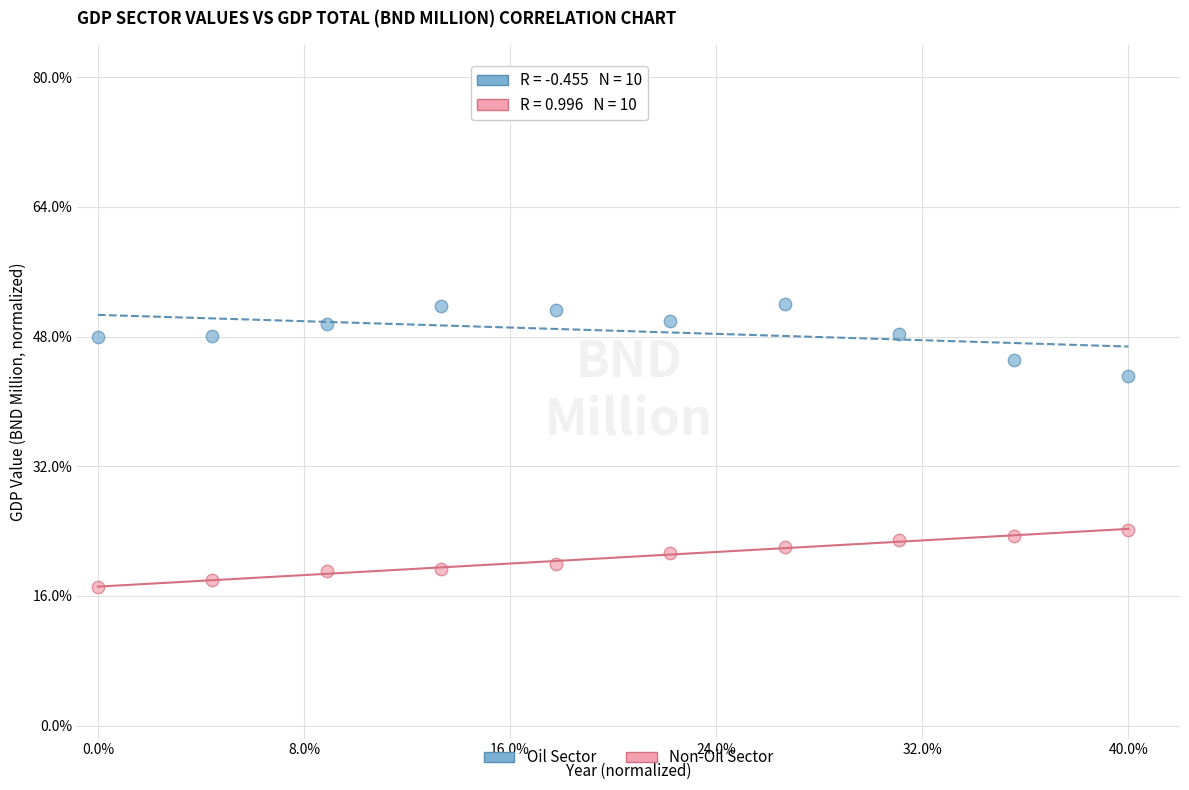

What are all the series names shown in the legend?

Oil Sector, Non-Oil Sector